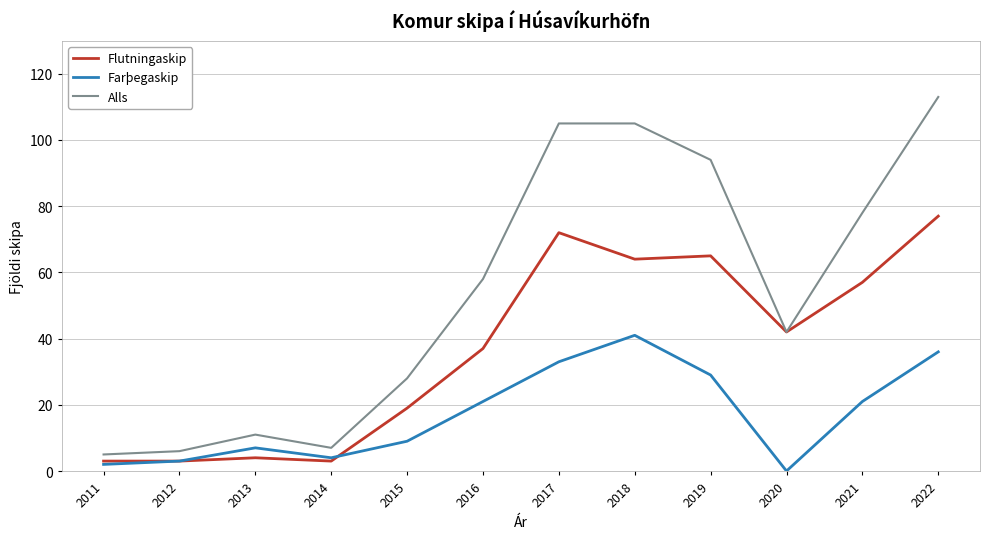

The Farþegaskip series shows 2 at 2011. True or false?

True